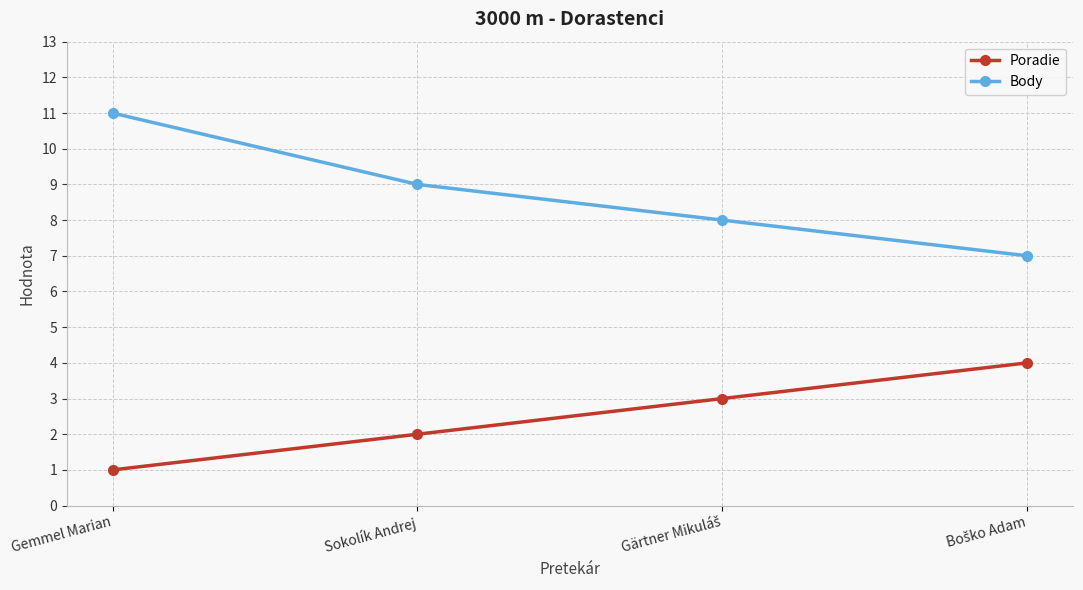

Is this an area chart (filled region under the line)?

No